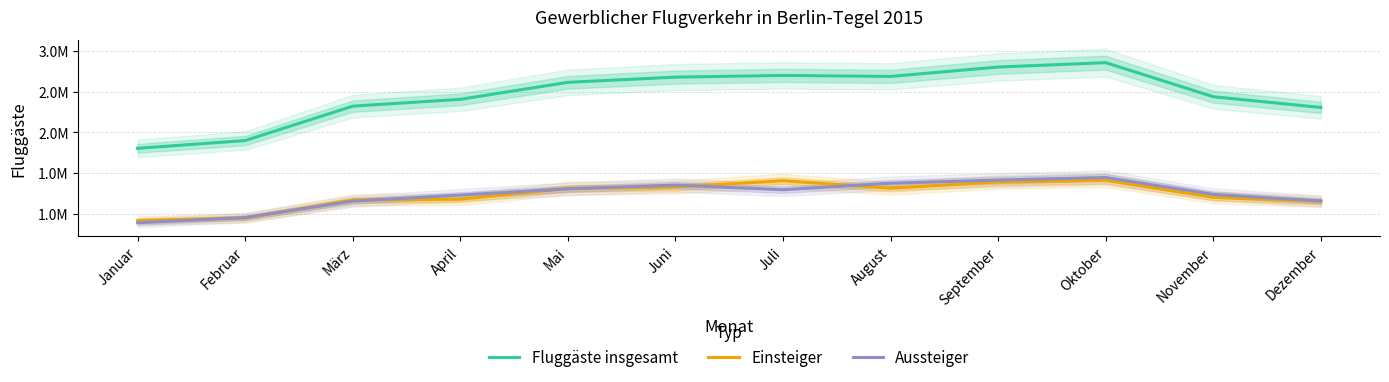

True or false: Fluggäste insgesamt and Aussteiger cross at least once.

False